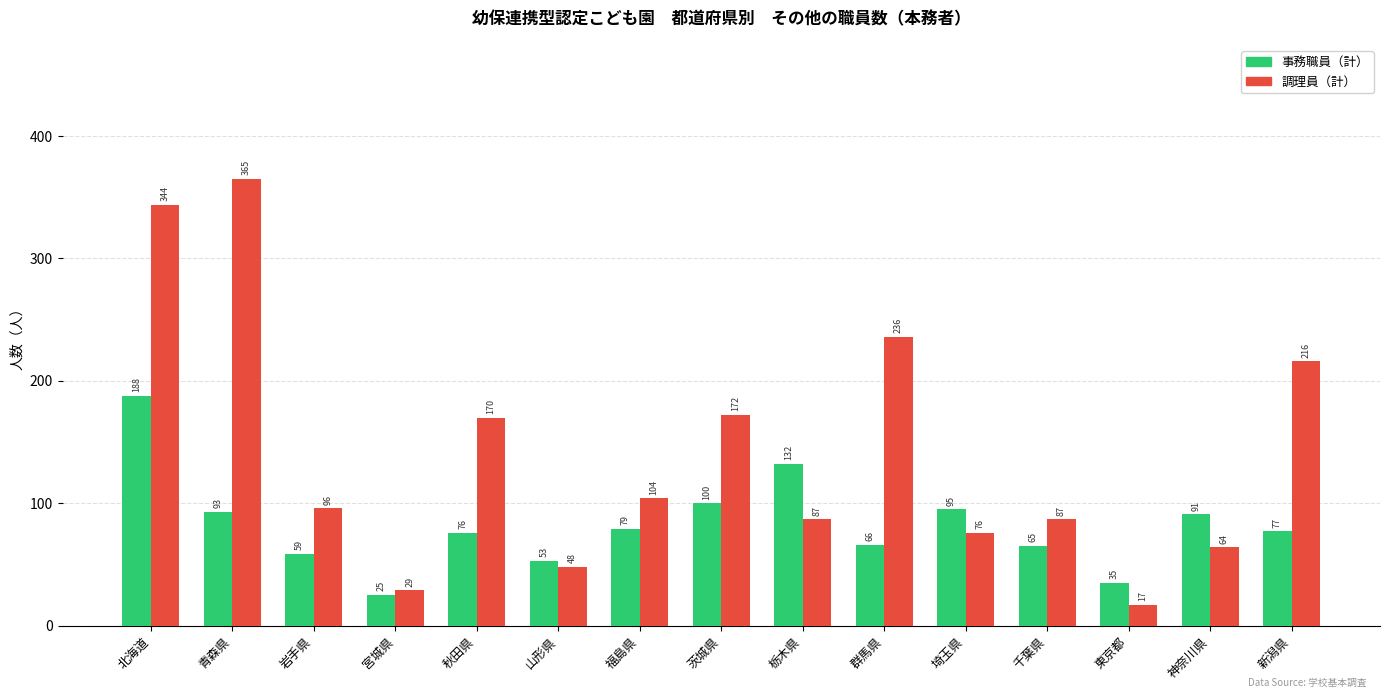

Between 青森県 and 宮城県, which series saw the biggest shift?

調理員（計）